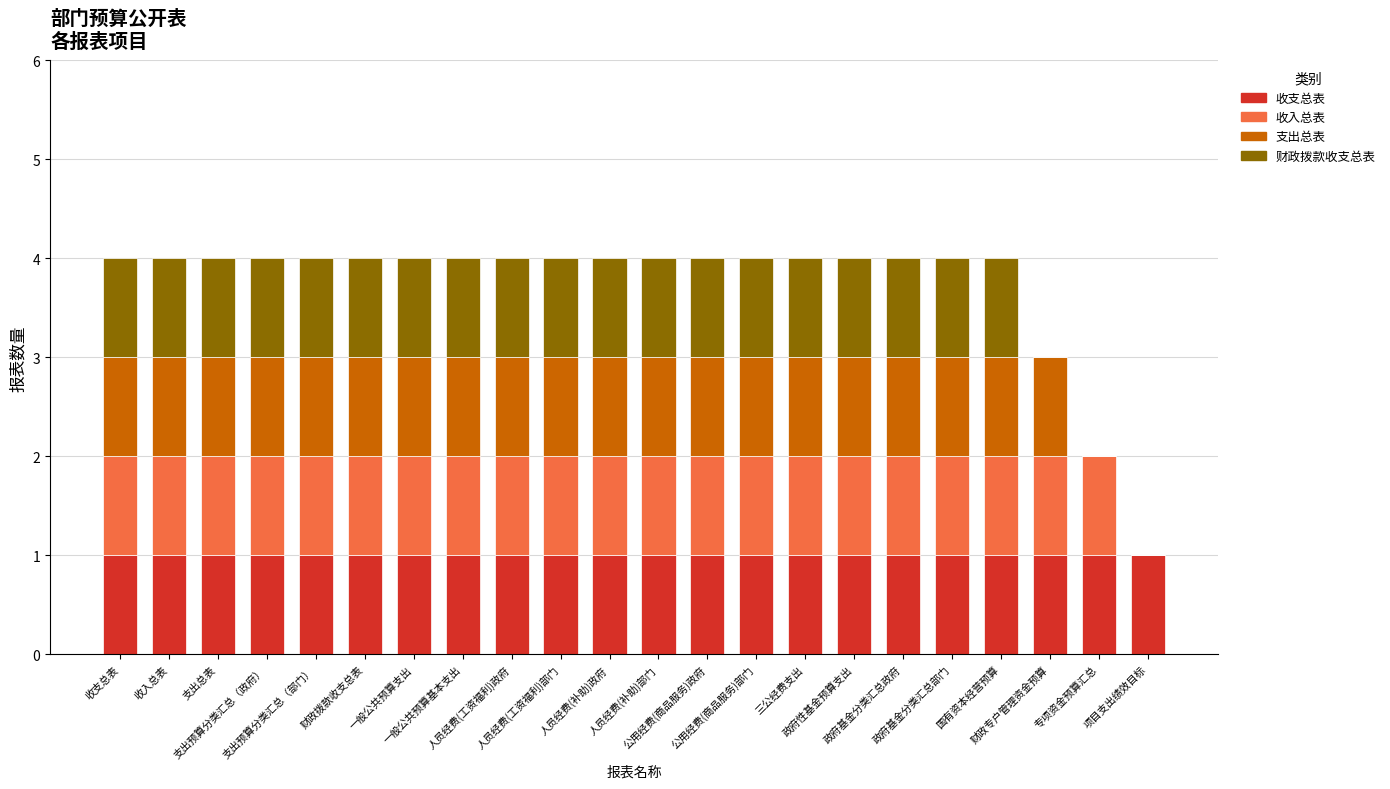

How many series are shown in this chart?

4